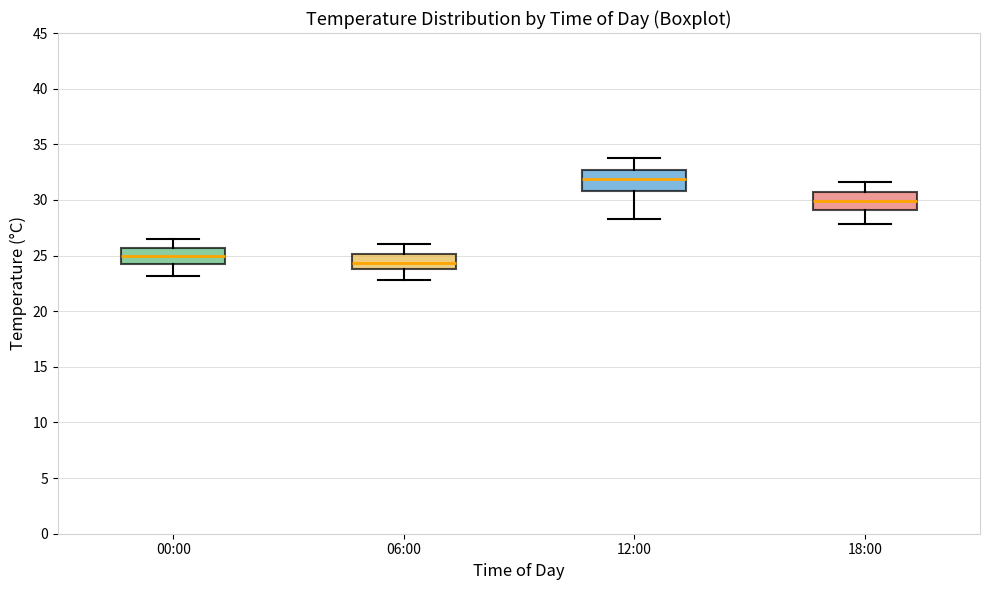

Reading left to right, transcribe this box plot: for each box, give where its median line is, the range the box spans, and where its two whiskers end, as read against the y-axis. The values are not printed on the chart, so give them approximately, as read against the axis.

00:00: median 25.0, box 24.0 to 25.5, whiskers 23.0 to 26.5
06:00: median 24.5, box 24.0 to 25.0, whiskers 23.0 to 26.0
12:00: median 32.0, box 31.0 to 32.5, whiskers 28.5 to 34.0
18:00: median 30.0, box 29.0 to 30.5, whiskers 28.0 to 31.5